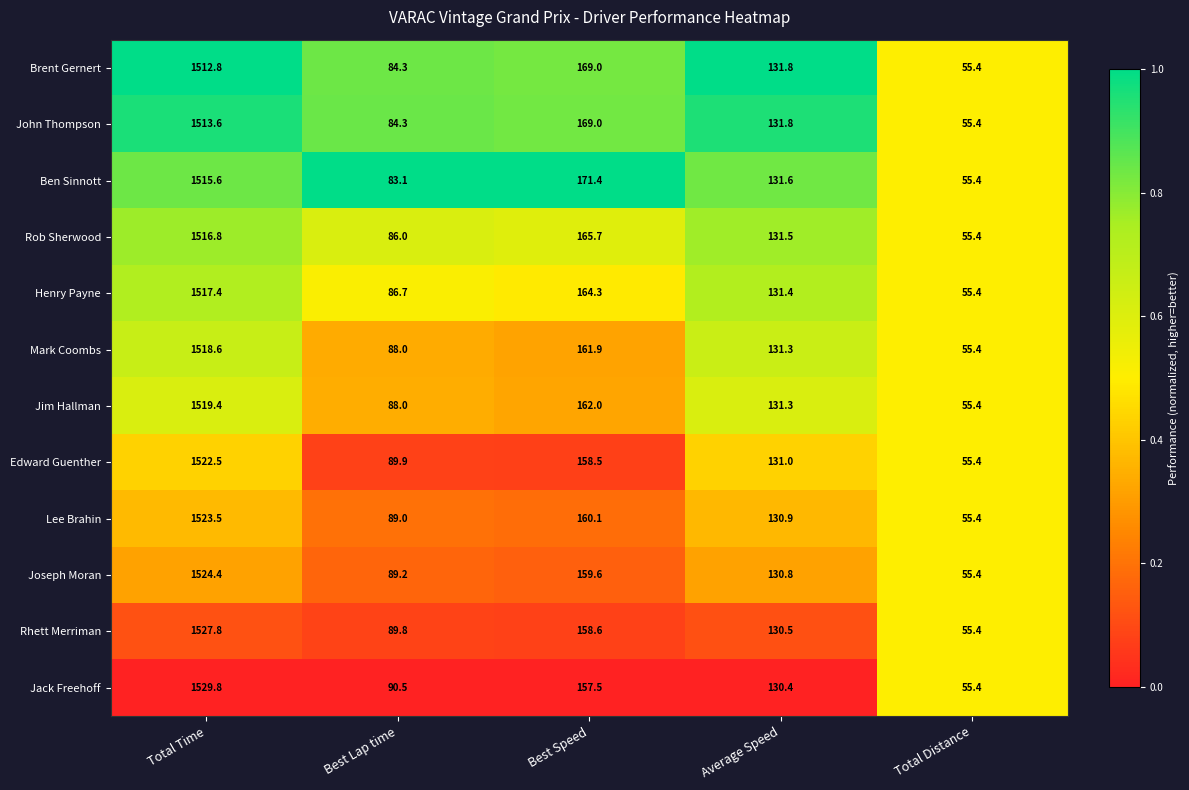

List the labels in order of Lee Brahin value, smallest first.

Total Distance, Best Lap time, Average Speed, Best Speed, Total Time